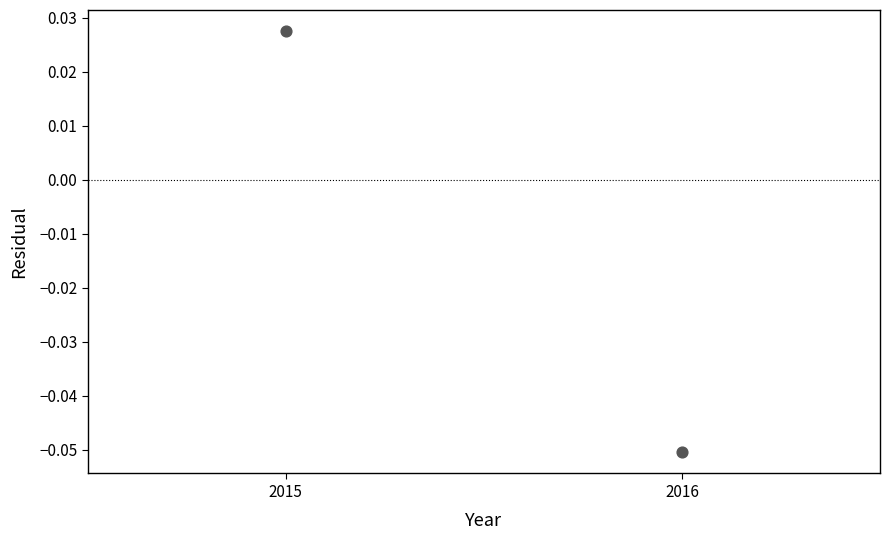

What is the average X value?

2015.5